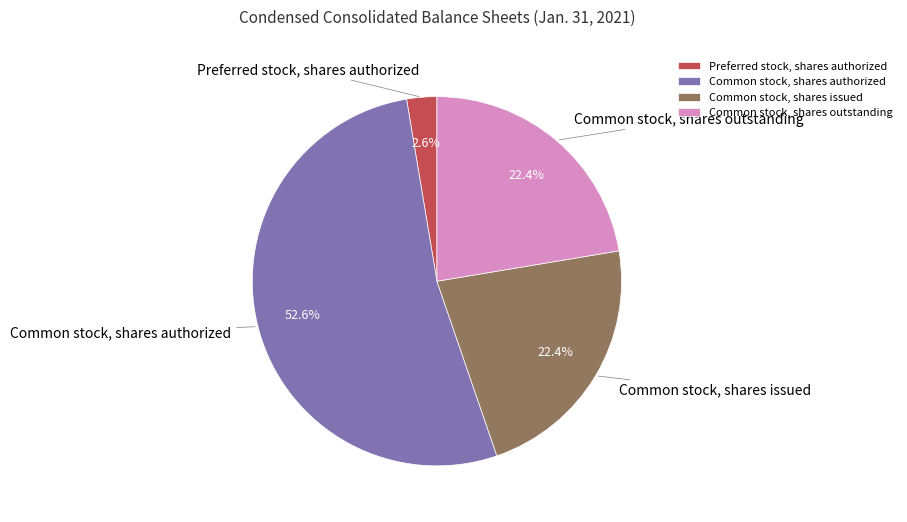

Count the number of slices in the pie.

4